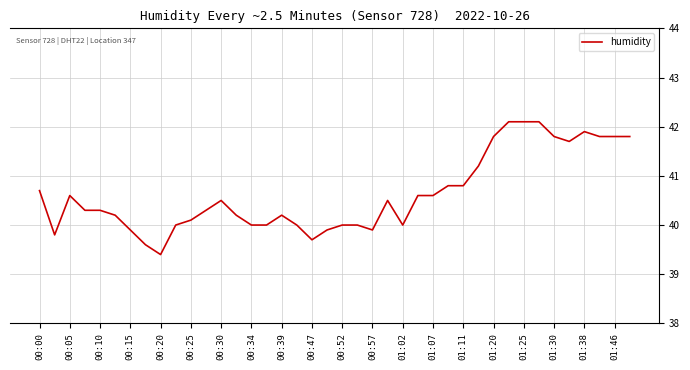

What is the difference between the maximum and minimum values?

2.7